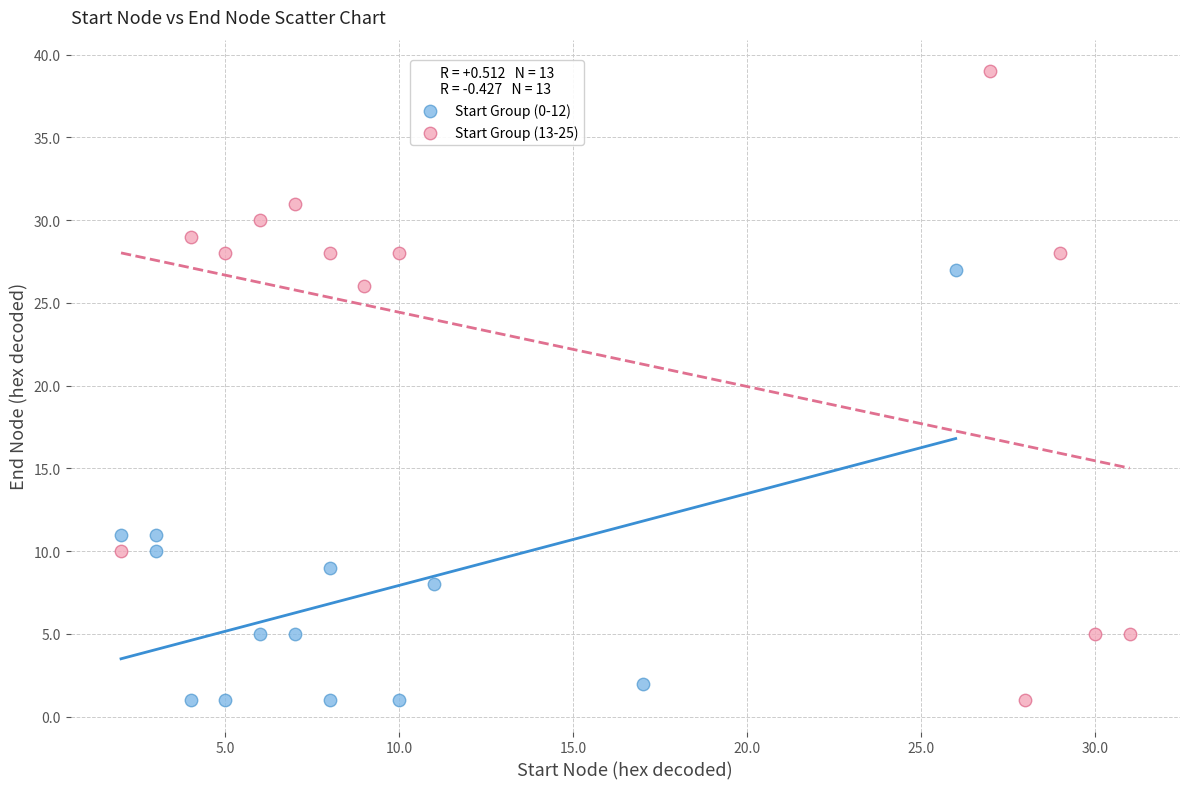

Which series has the widest spread of Y values?

Start Group (13-25)